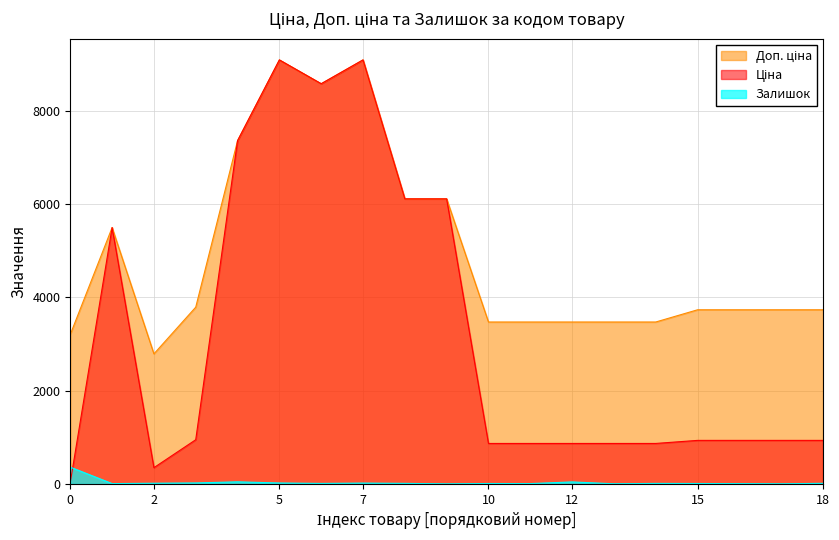

What is the greatest value displayed?

9092.0